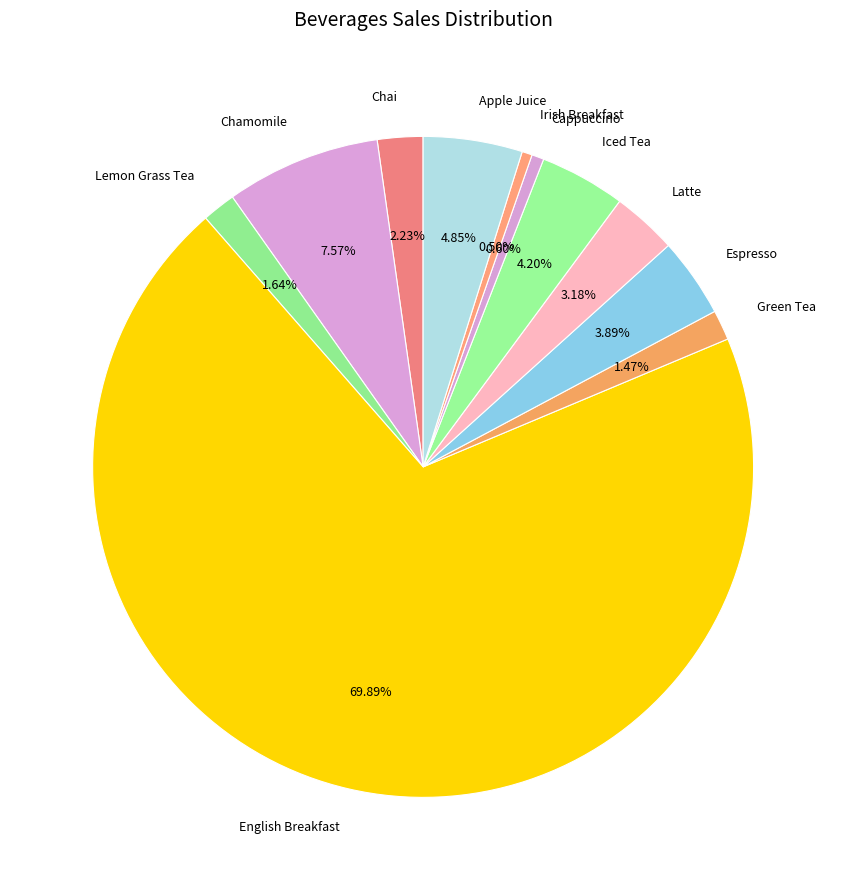

Count the number of slices in the pie.

11